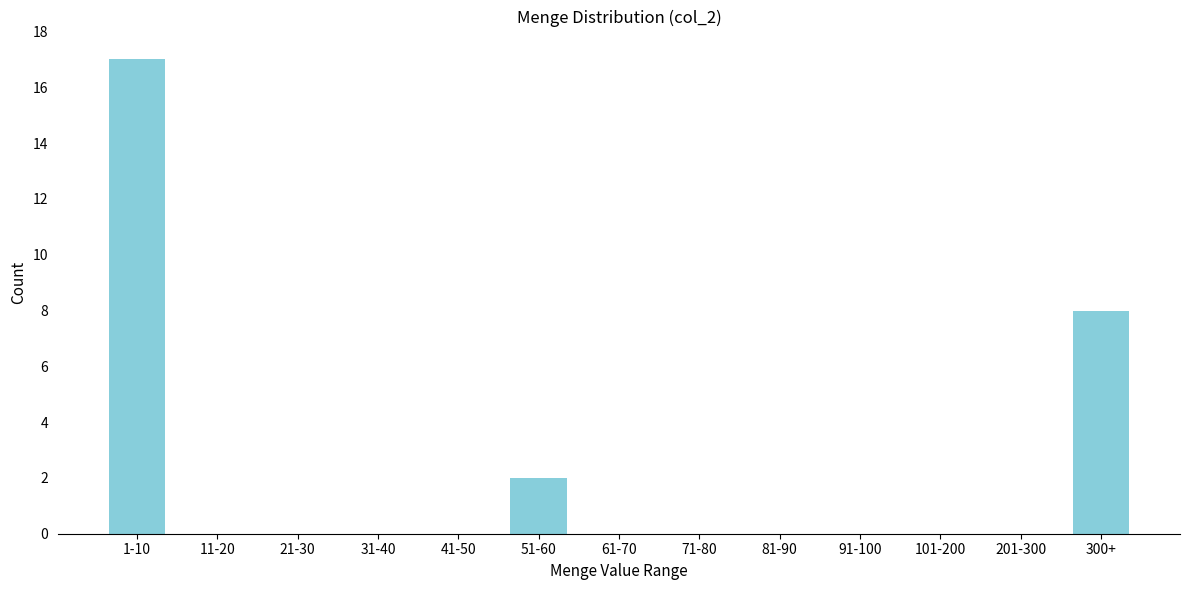

Reading right to left, extract all data points from this chart.

300+=8	201-300=0	101-200=0	91-100=0	81-90=0	71-80=0	61-70=0	51-60=2	41-50=0	31-40=0	21-30=0	11-20=0	1-10=17